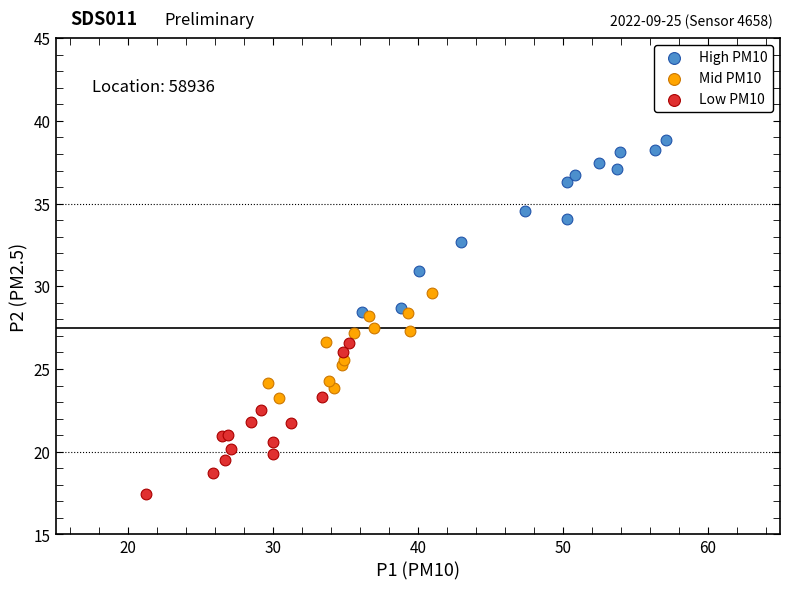

Which series reaches the minimum Y coordinate?

Low PM10